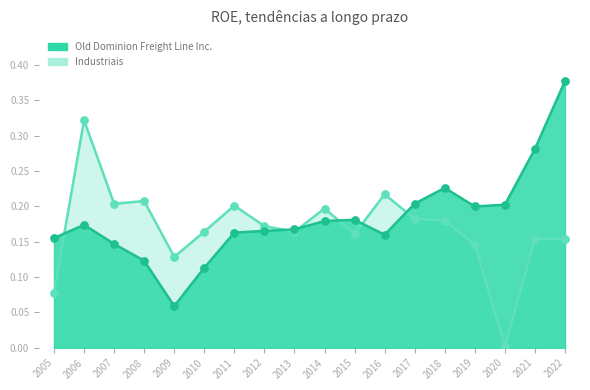

What is the total value across all series at 2009?

0.2